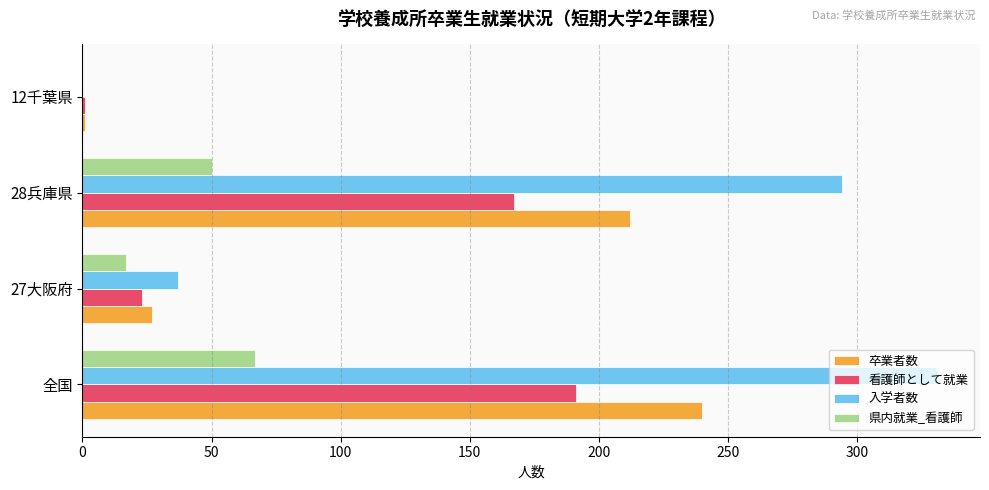

How many positive values does the 入学者数 series have?

3